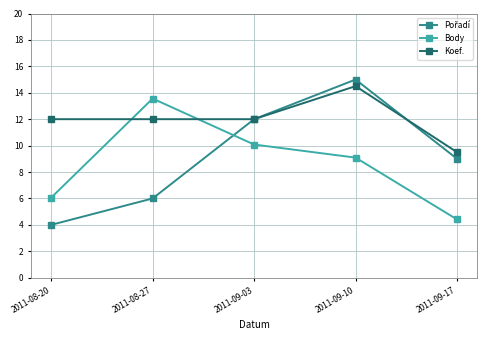

True or false: Koef. has more than 2 interior local peaks.

False